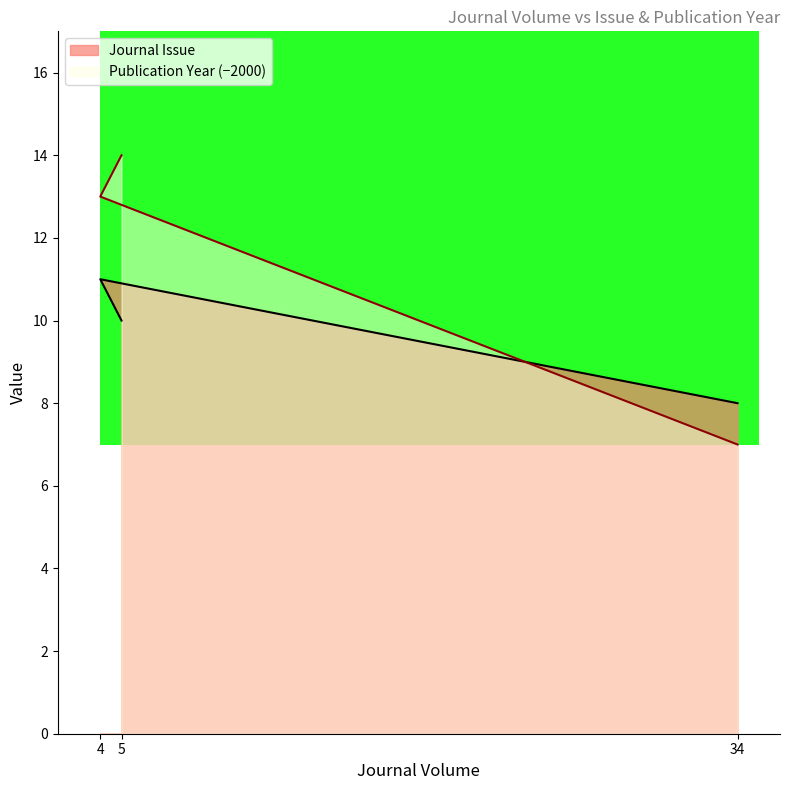

True or false: Publication Year has a value of 14 at 5.

True